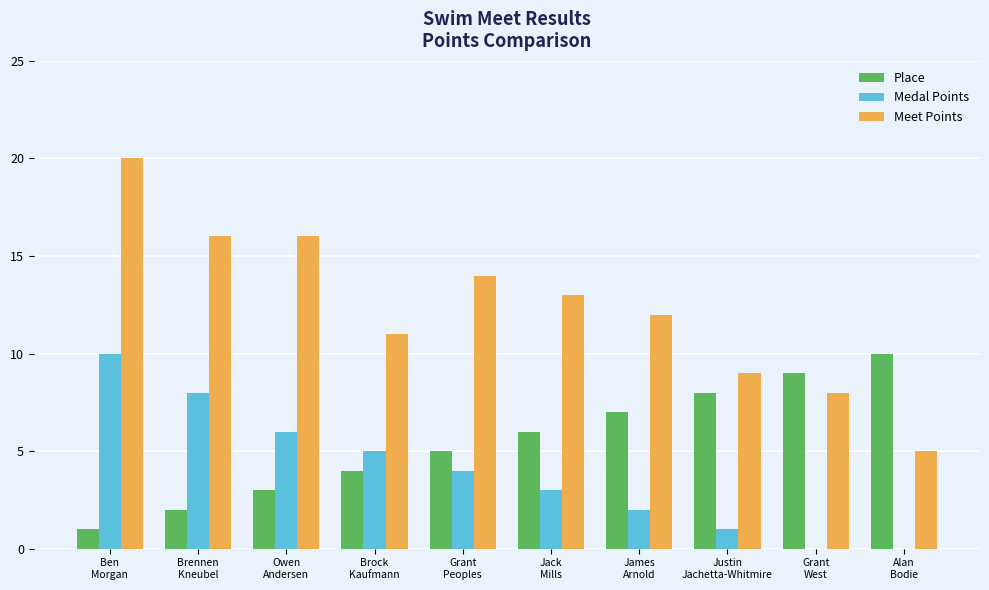

Which series has the largest total across all categories?

Meet Points